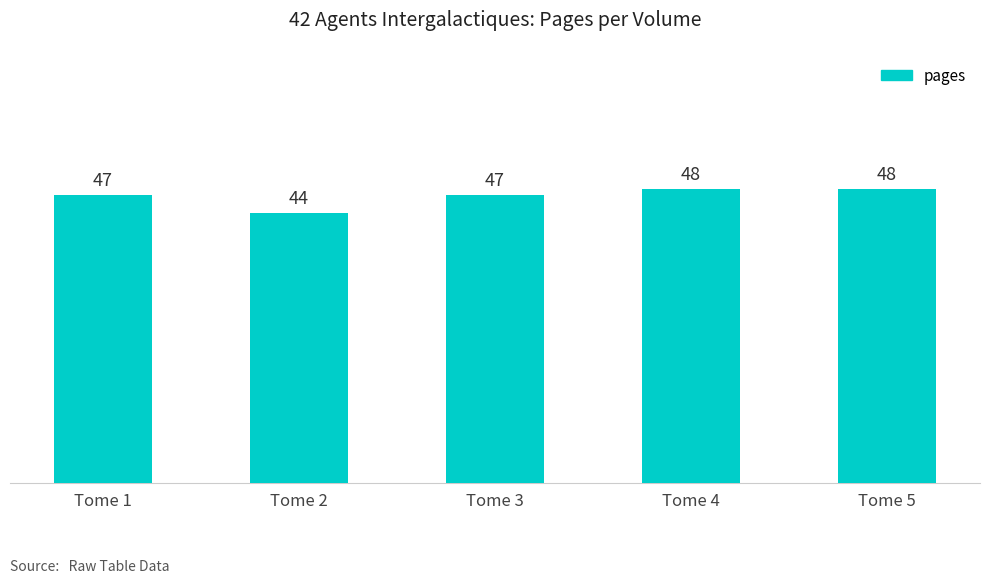

Reading left to right, what are all the values shown in this chart?

47	44	47	48	48